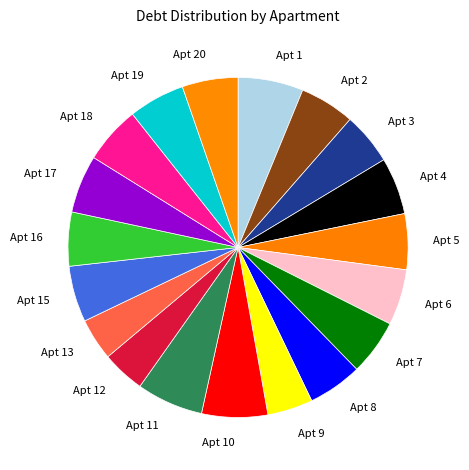

Is there any slice that represents more than half of the pie?

No